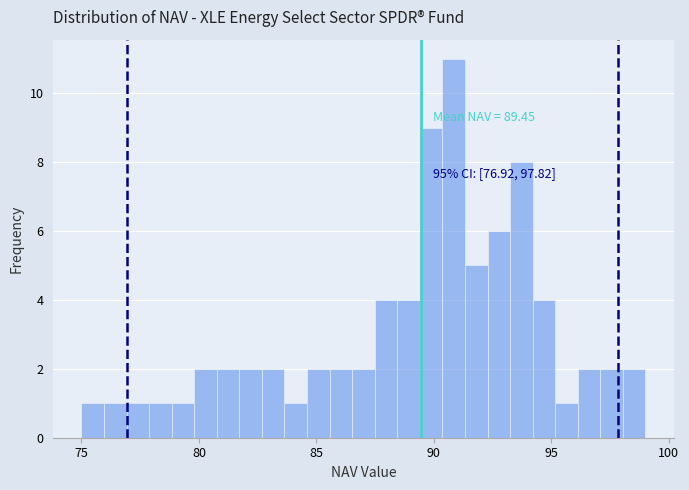

Read against the x-axis, roughly where is the centre of the tallest bar?

91.0